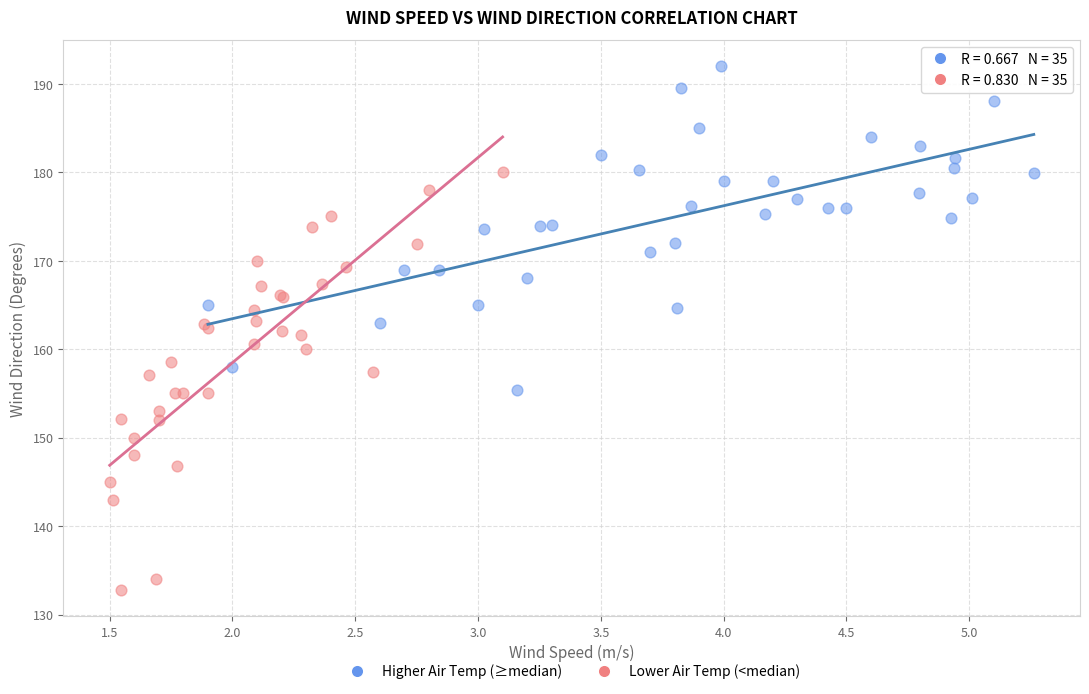

Which series has the largest Y range (max minus min)?

Lower Air Temp (<median)